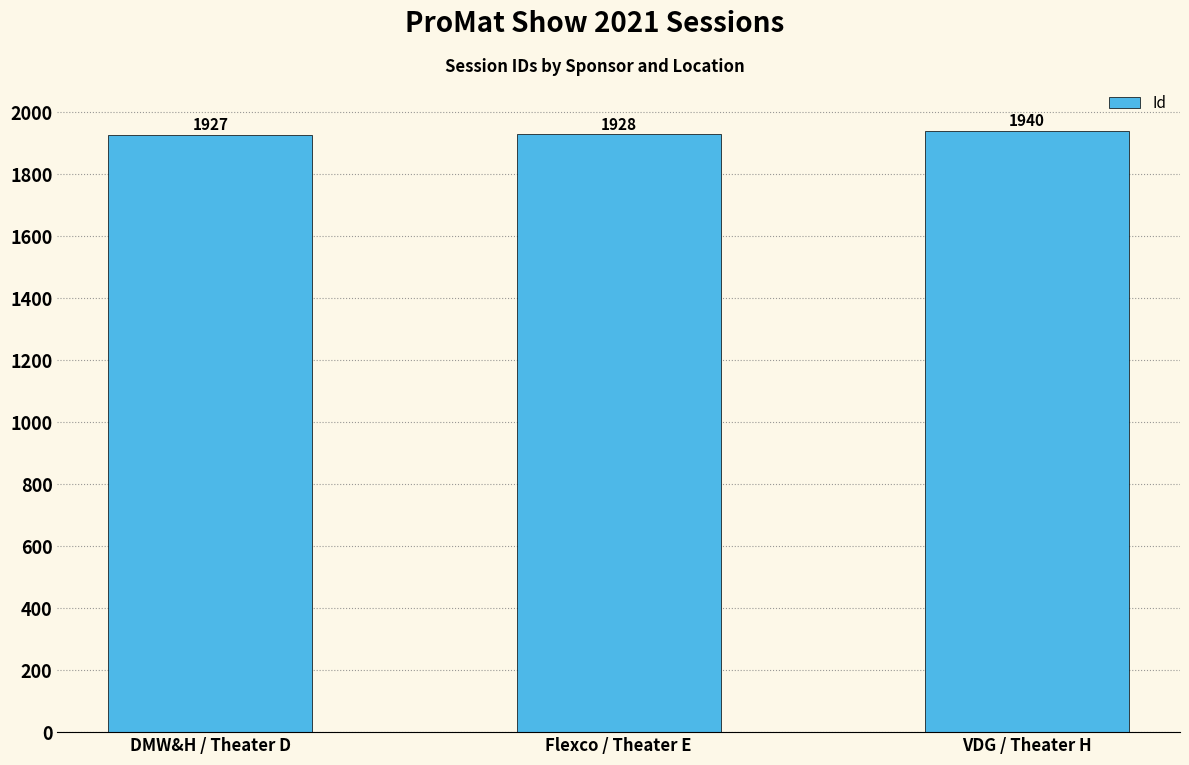

How many bars are there in total?

3